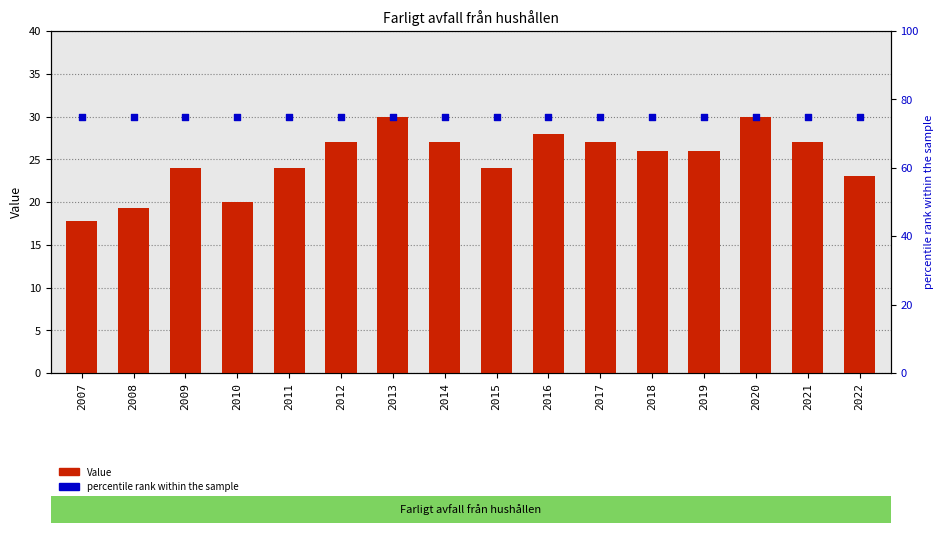

Which series has the largest total across all categories?

percentile rank within the sample